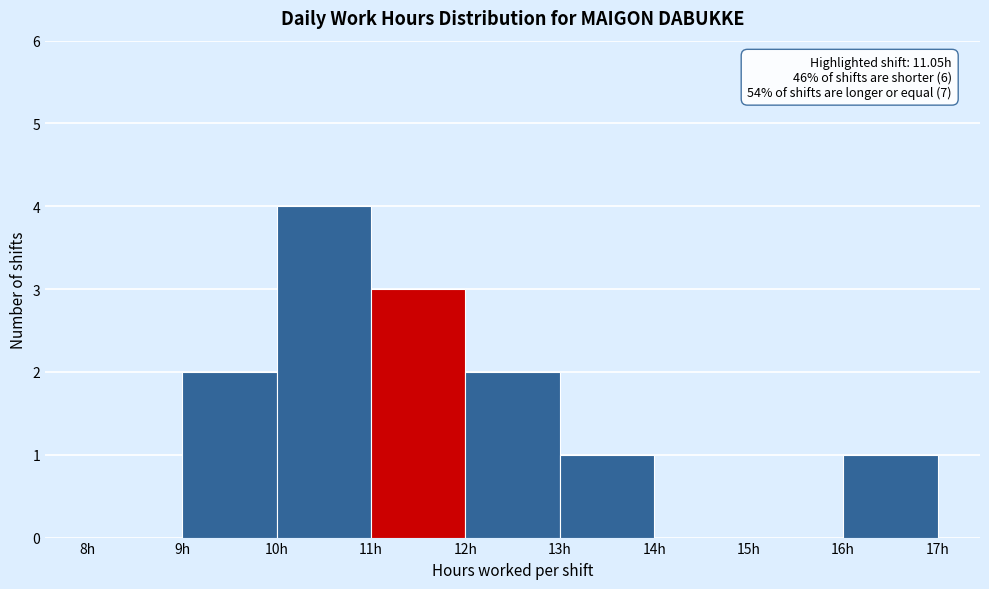

Over which range of the x-axis is the bar tallest?

10 to 11